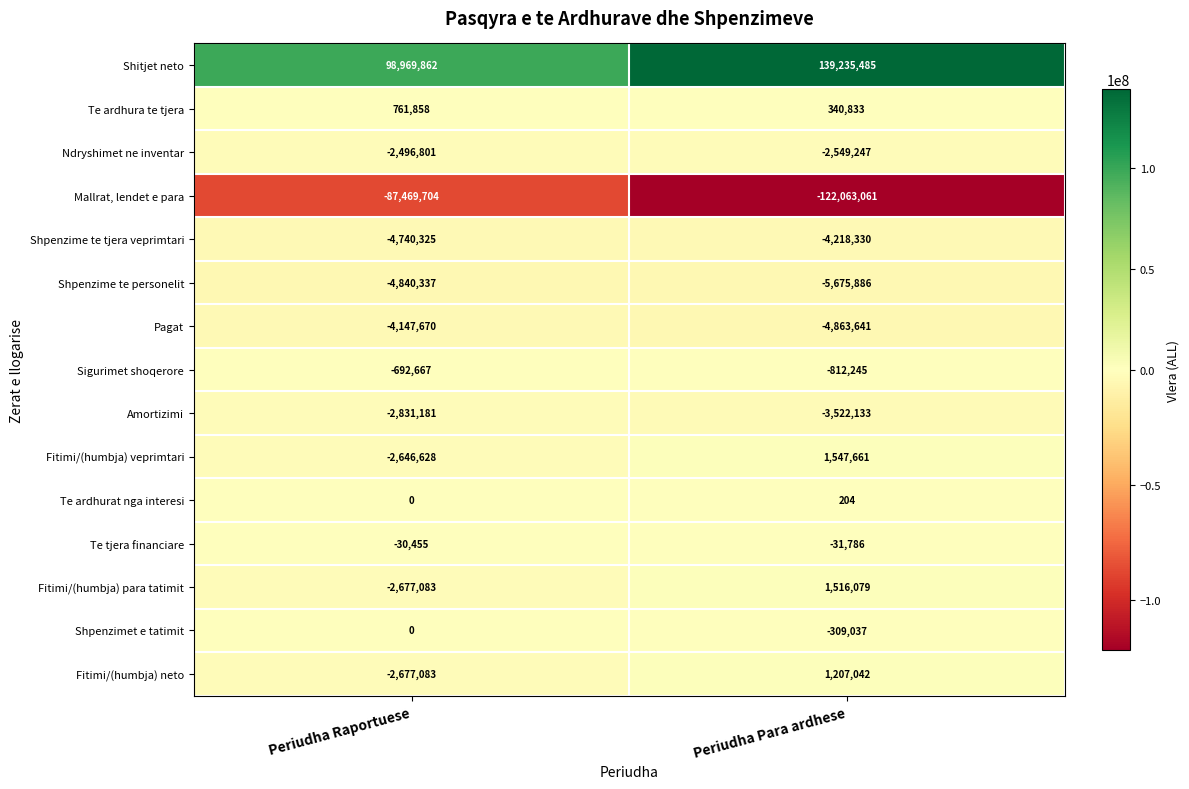

How many values in the Mallrat, lendet e para series are below -87469704?

1